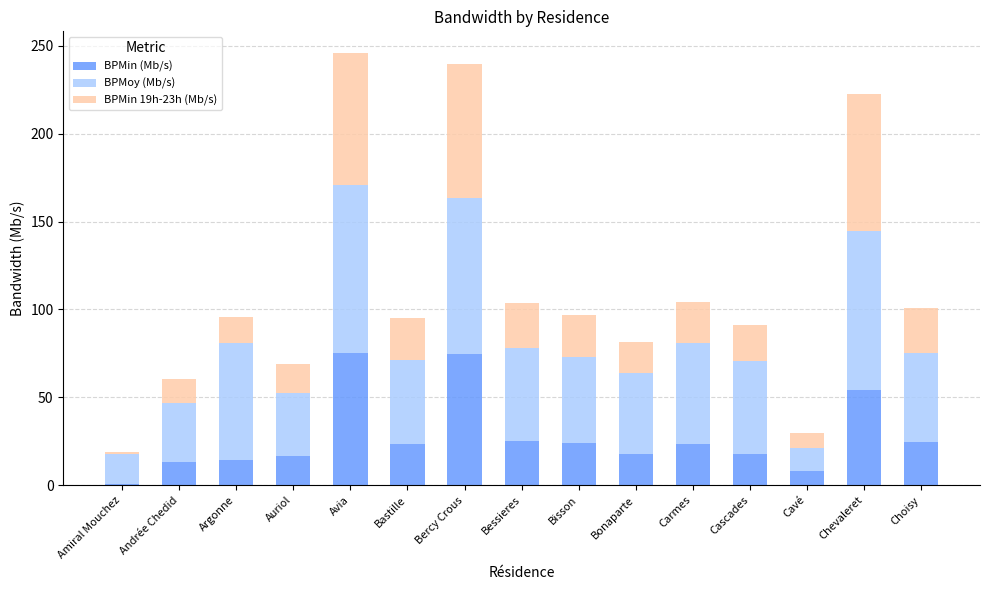

What is the total value across all series at Argonne?

95.5